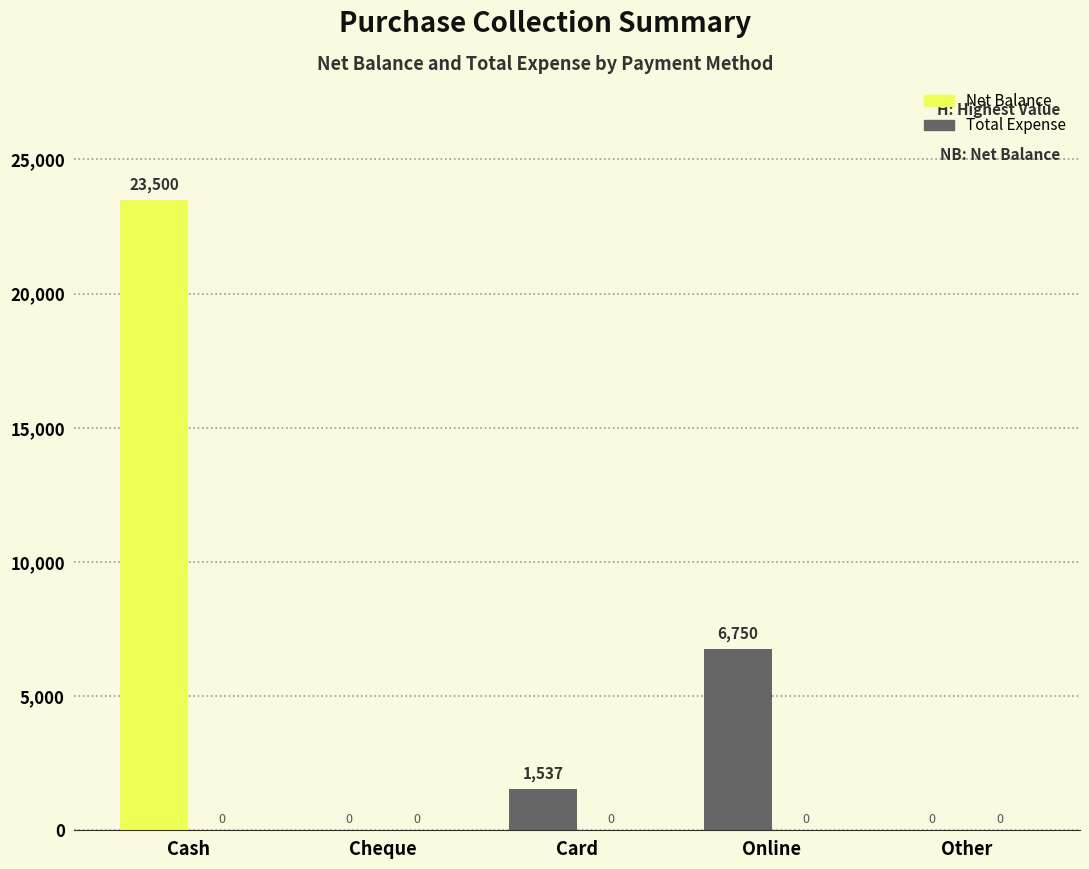

Are the bars horizontal?

No